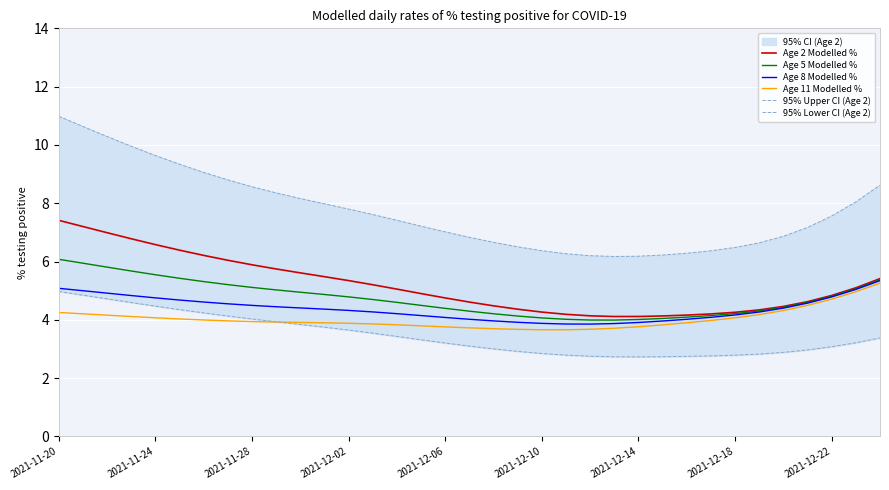

True or false: 95% Upper CI (Age 2) and Age 11 Modelled % intersect in this chart.

False